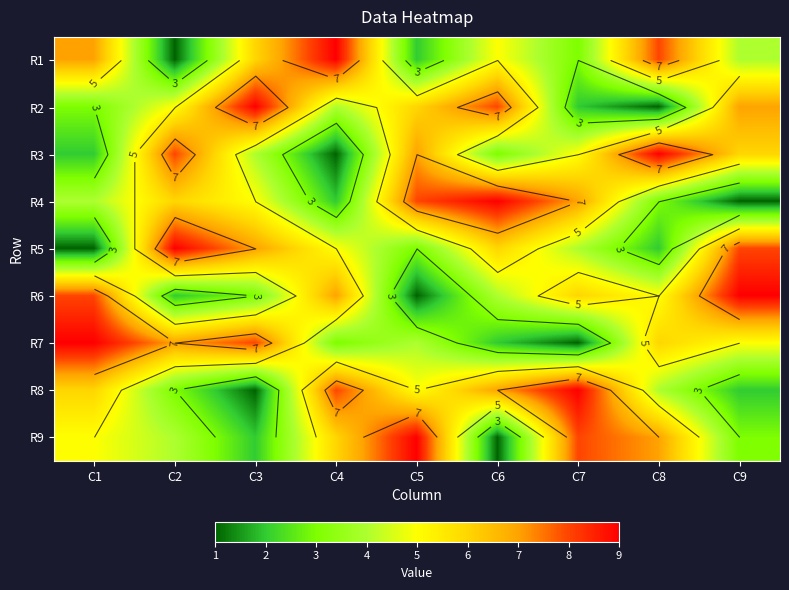

Count the R4 values in the range 3 to 7.

5